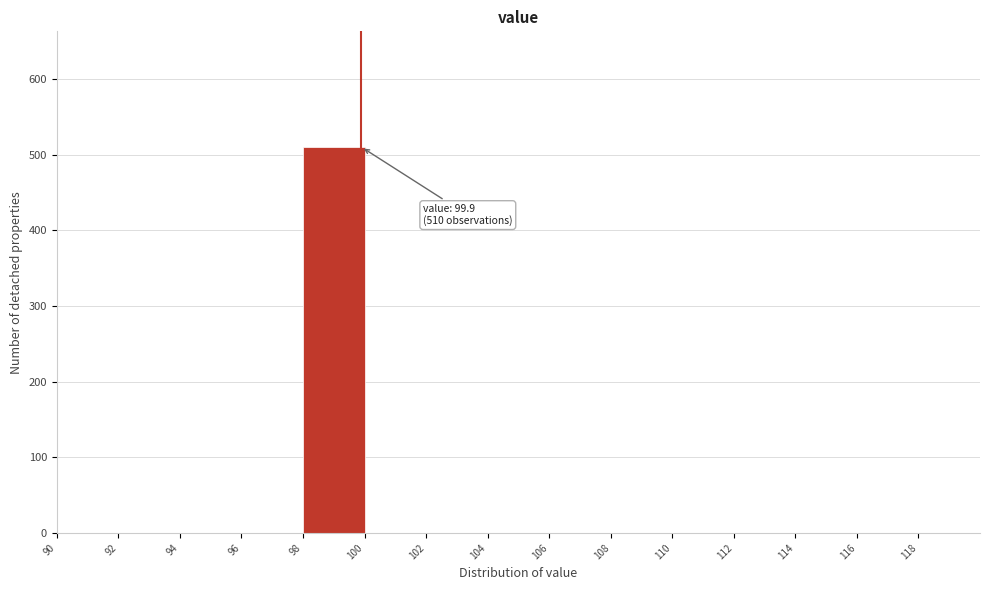

Over which range of the x-axis is the bar tallest?

98 to 100